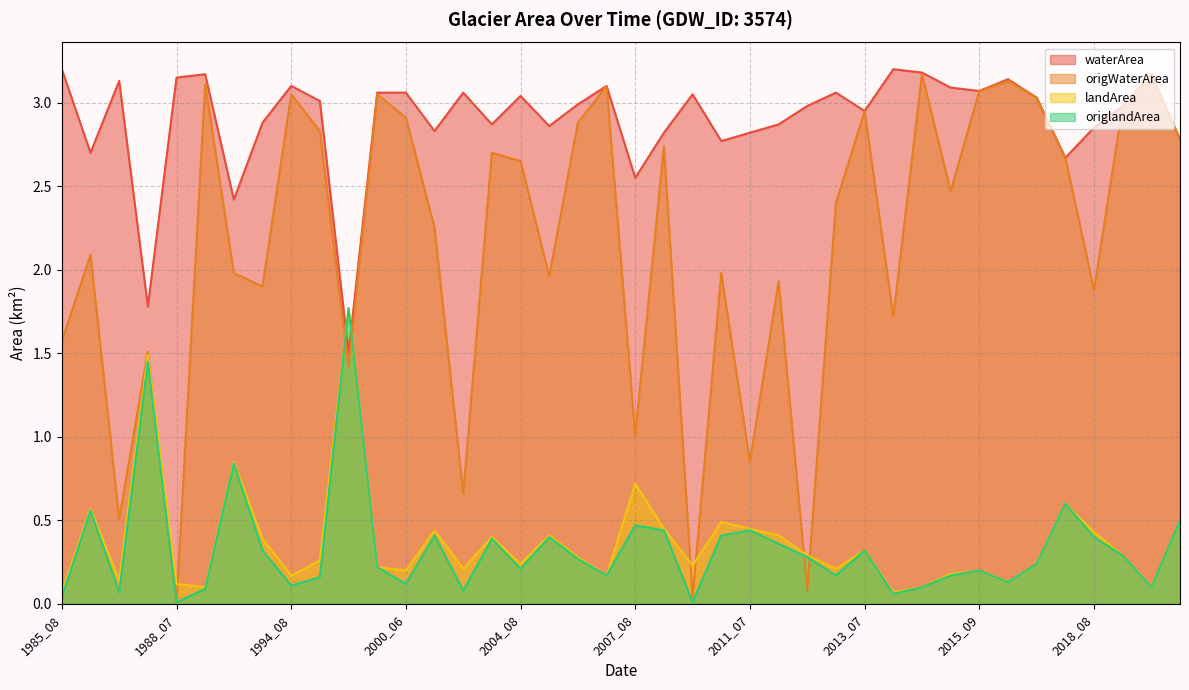

Which category has the lowest value in the waterArea series?

1998_08